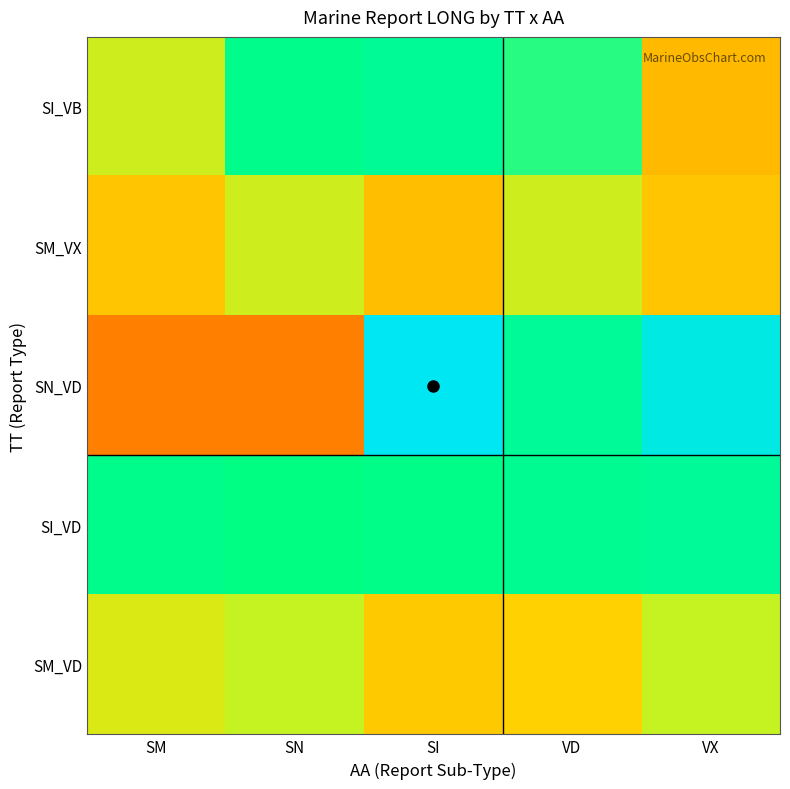

Rank the series at SI from lowest to highest value.

SM_VX, SM_VD, SI_VB, SI_VD, SN_VD